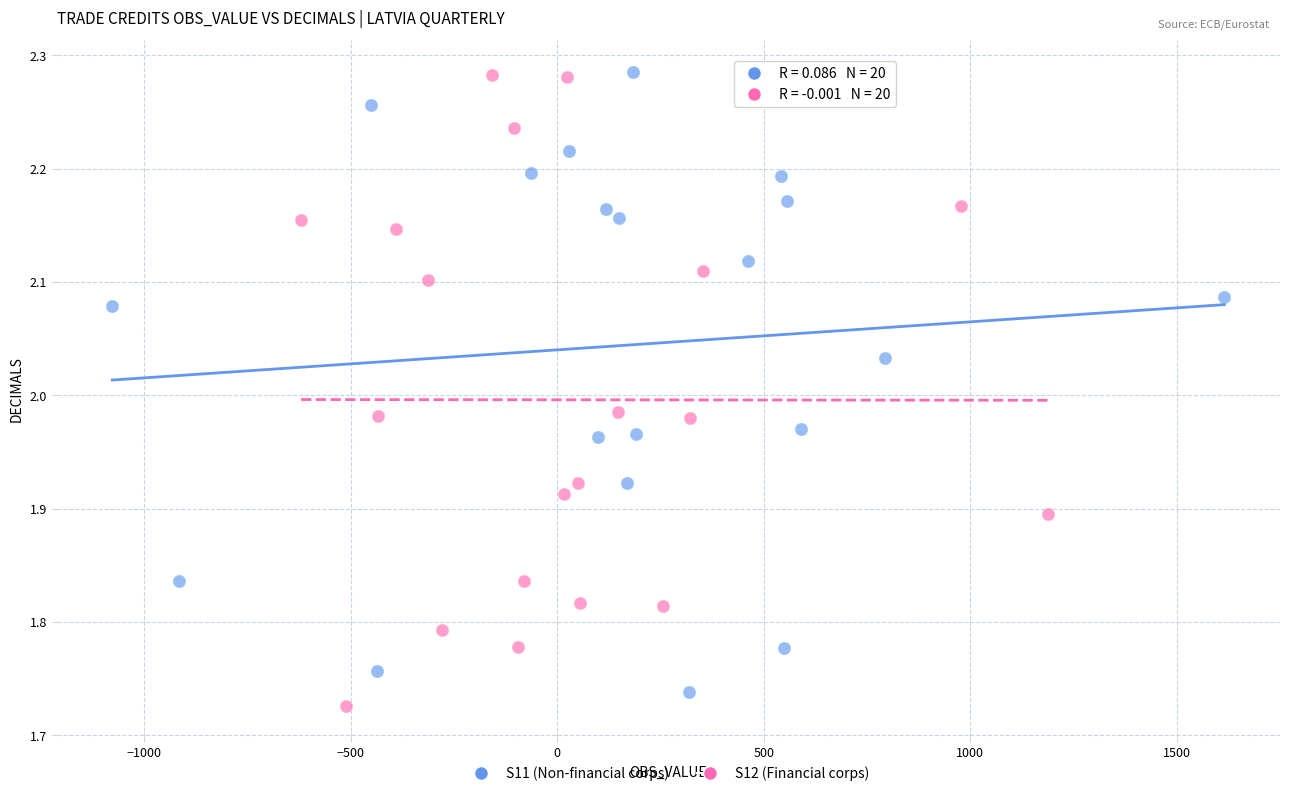

What are all the series names shown in the legend?

S11 (Non-financial corps), S12 (Financial corps)